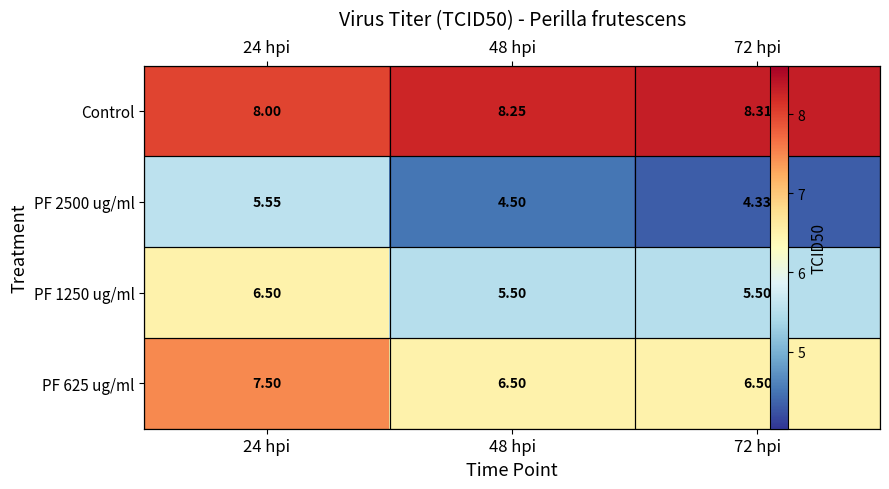

True or false: Control has a value of 2.3 at 48 hpi.

False